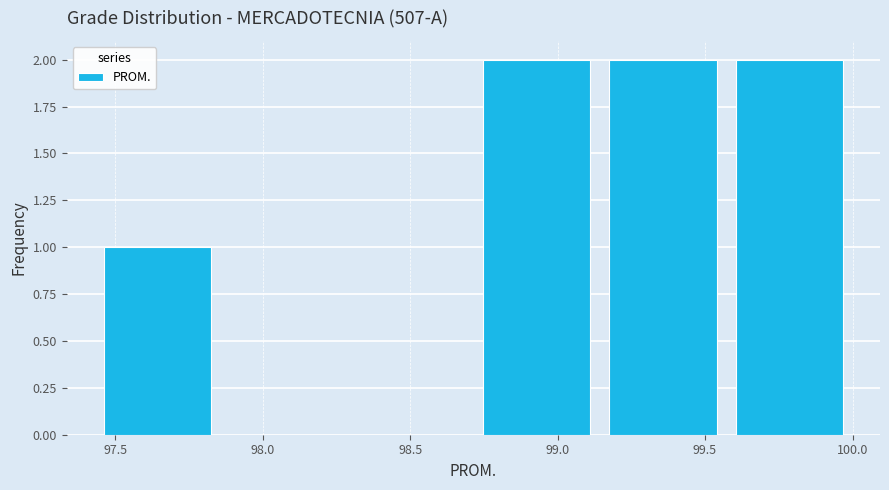

How tall is the bar that spans 97.45 to 97.85 on the x-axis? Neither the bar edges nor the heights are printed on the chart, so give them approximately, as read against the axes.

1